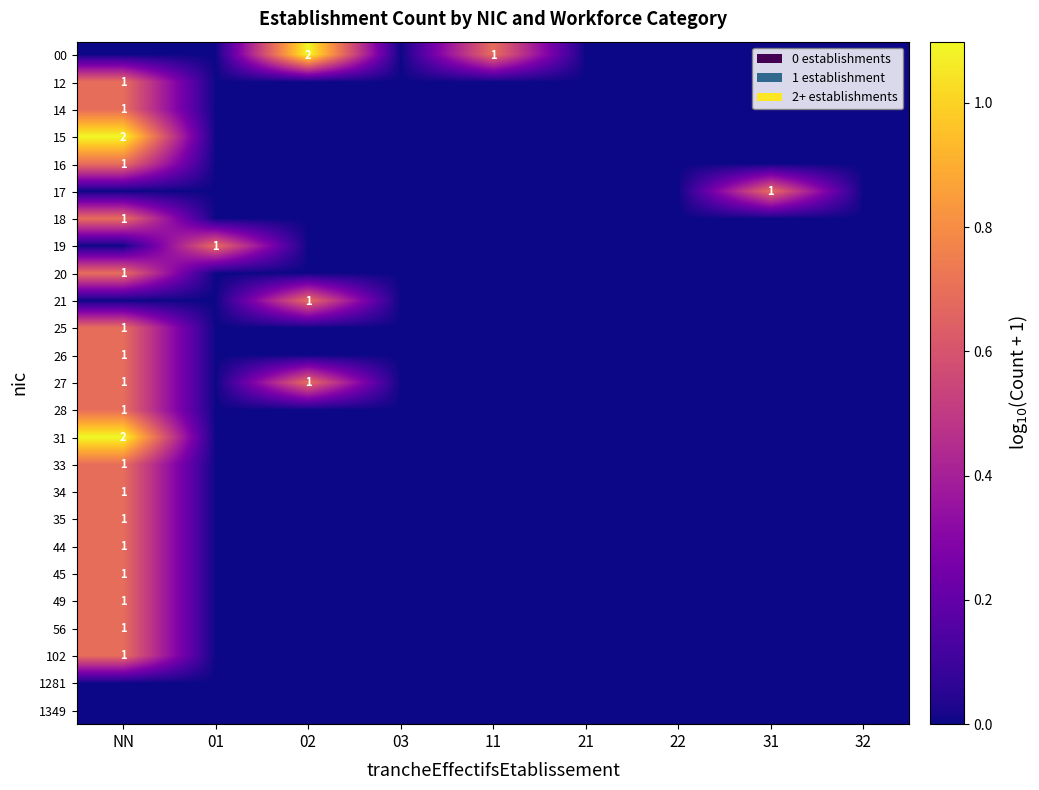

What is the average value of the 26 series?

0.1